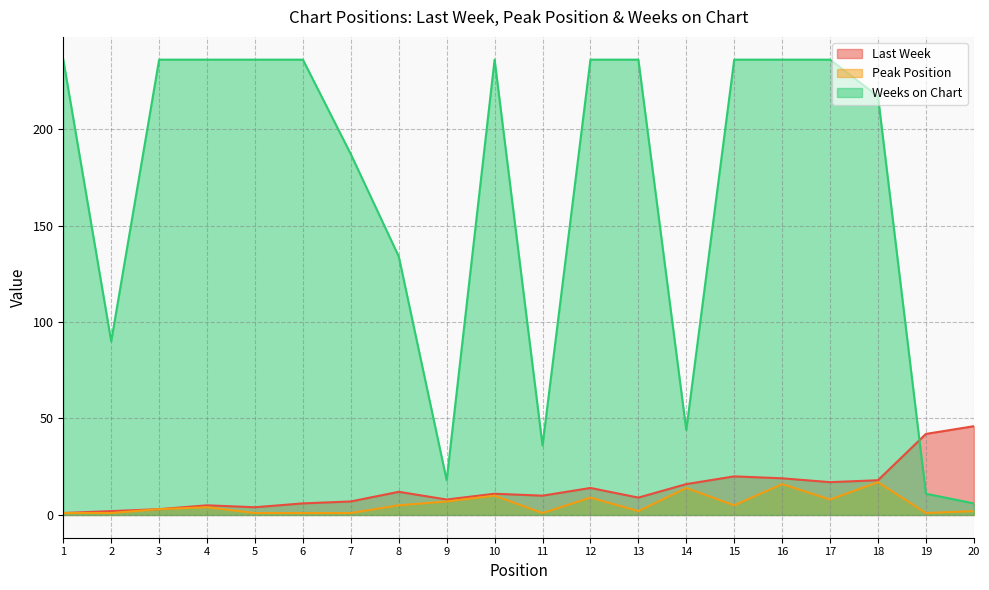

Reading left to right, extract all data points from this chart.

Last Week: 1=1	2=2	3=3	4=5	5=4	6=6	7=7	8=12	9=8	10=11	11=10	12=14	13=9	14=16	15=20	16=19	17=17	18=18	19=42	20=46
Peak Position: 1=1	2=1	3=3	4=4	5=1	6=1	7=1	8=5	9=7	10=10	11=1	12=9	13=2	14=14	15=5	16=16	17=8	18=17	19=1	20=2
Weeks on Chart: 1=236	2=90	3=236	4=236	5=236	6=236	7=187	8=134	9=18	10=236	11=36	12=236	13=236	14=44	15=236	16=236	17=236	18=217	19=11	20=6